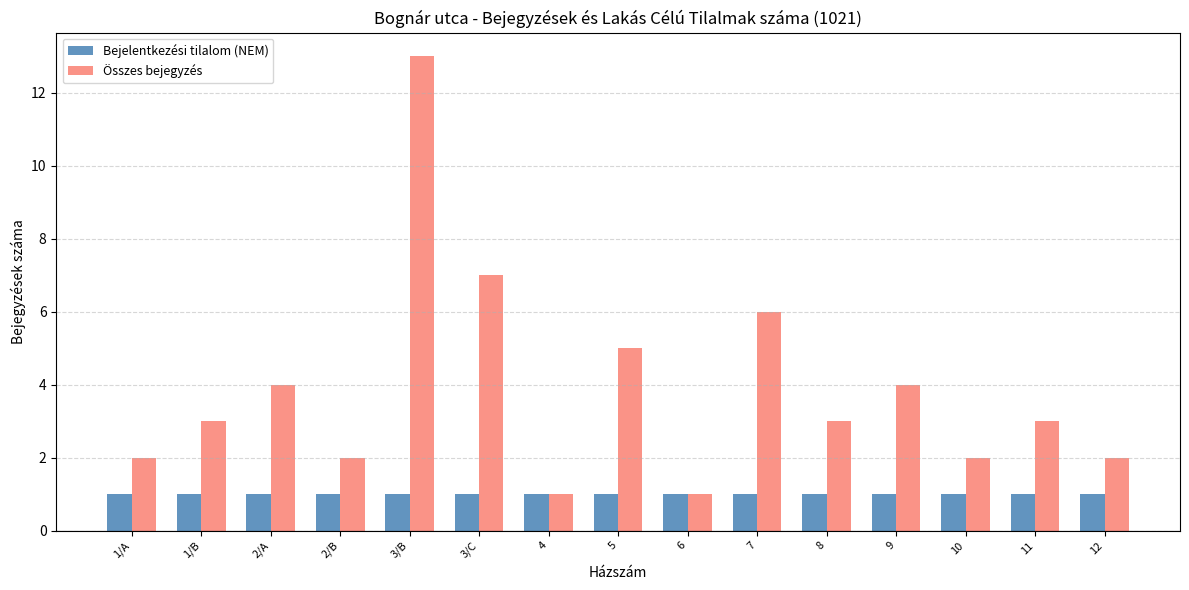

Where is Összes bejegyzés nearest to the value 7?

3/C